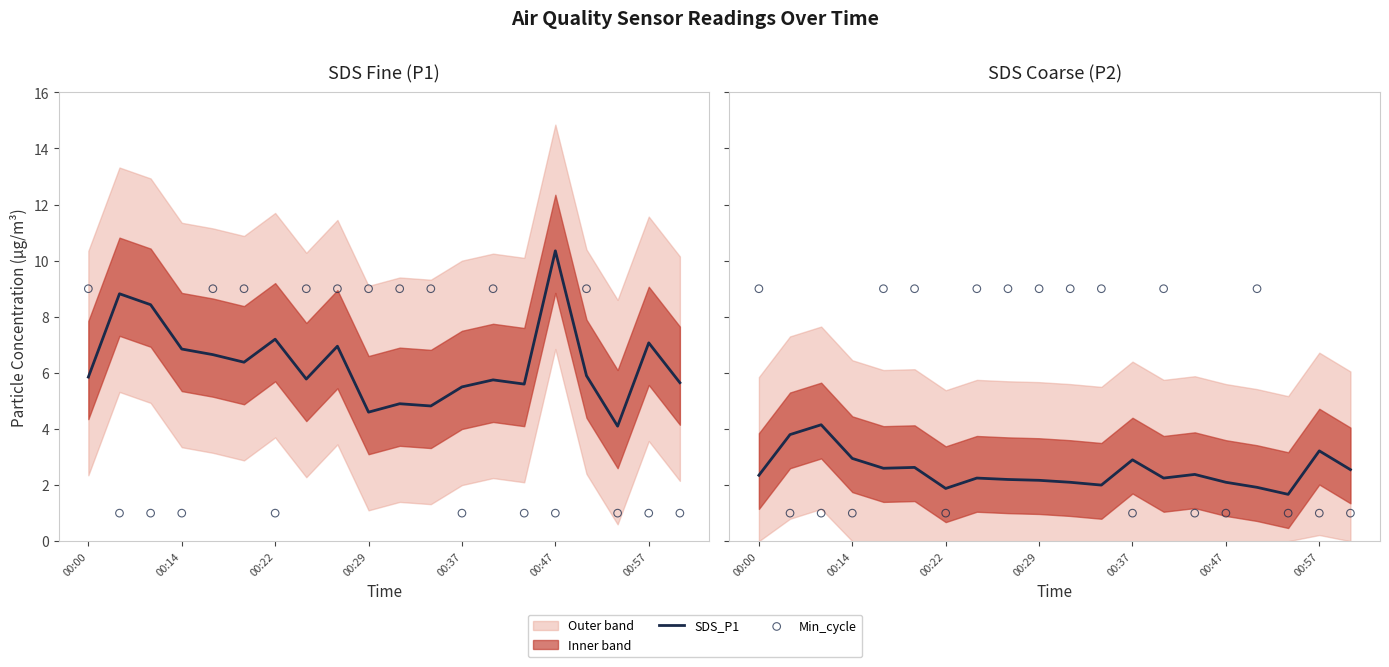

Which series has the largest Y range (max minus min)?

Min_cycle